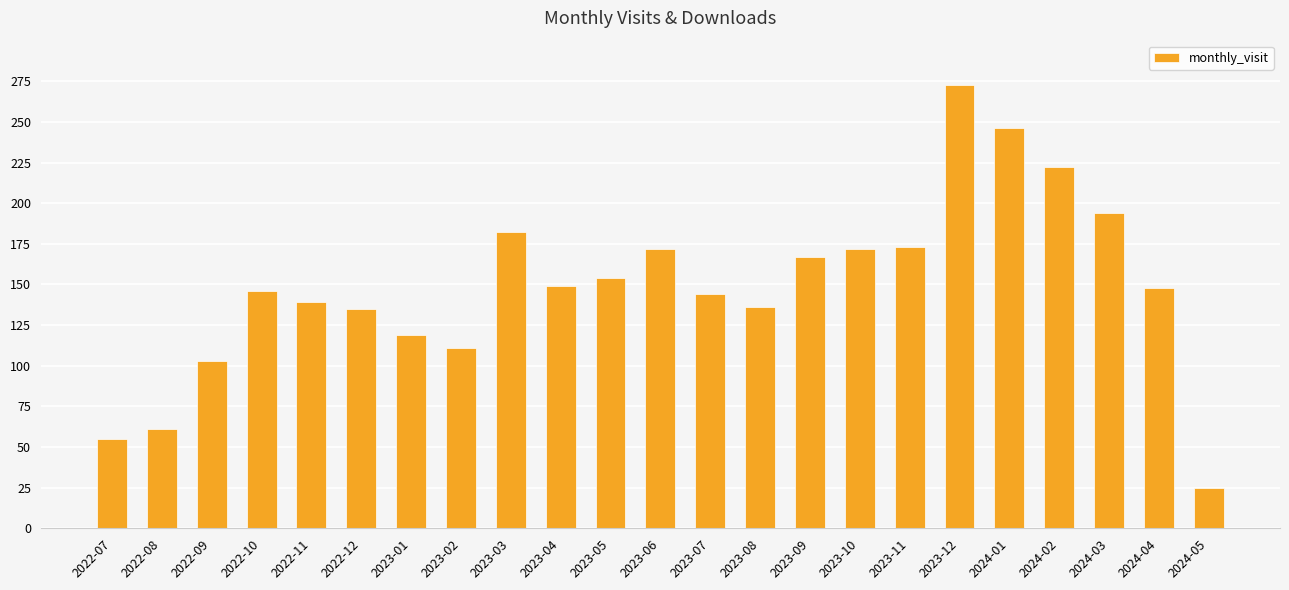

Is it true that the value at 2022-10 is 203?

False